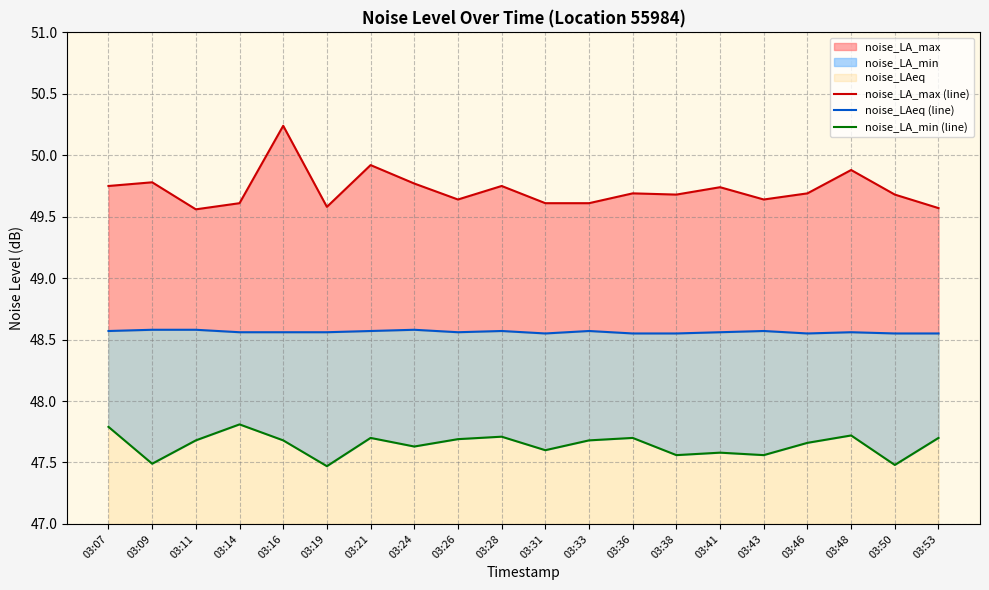

Does the chart display data point markers on the line(s)?

No